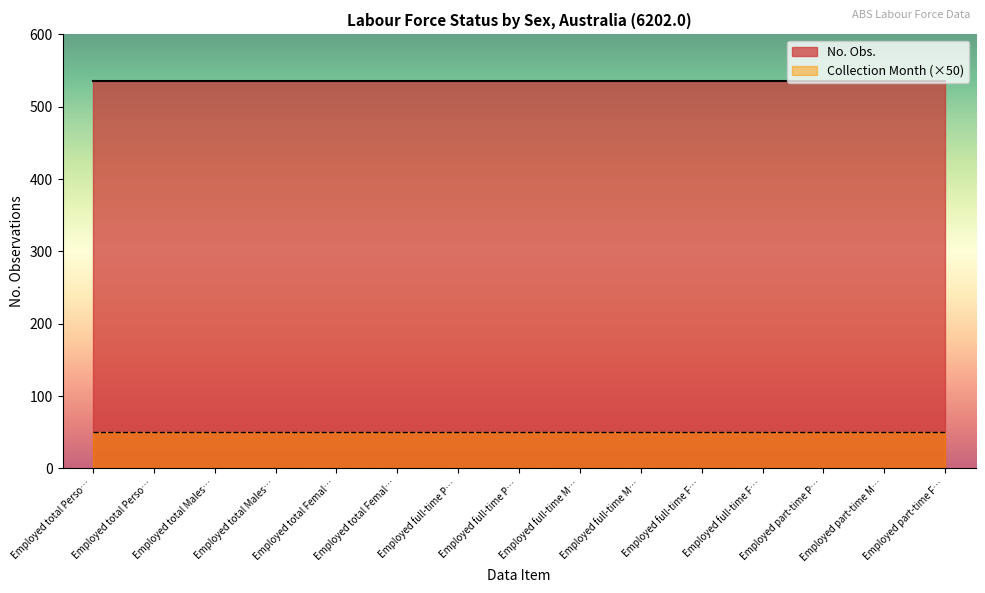

What is the average value of the Collection Month series?

1